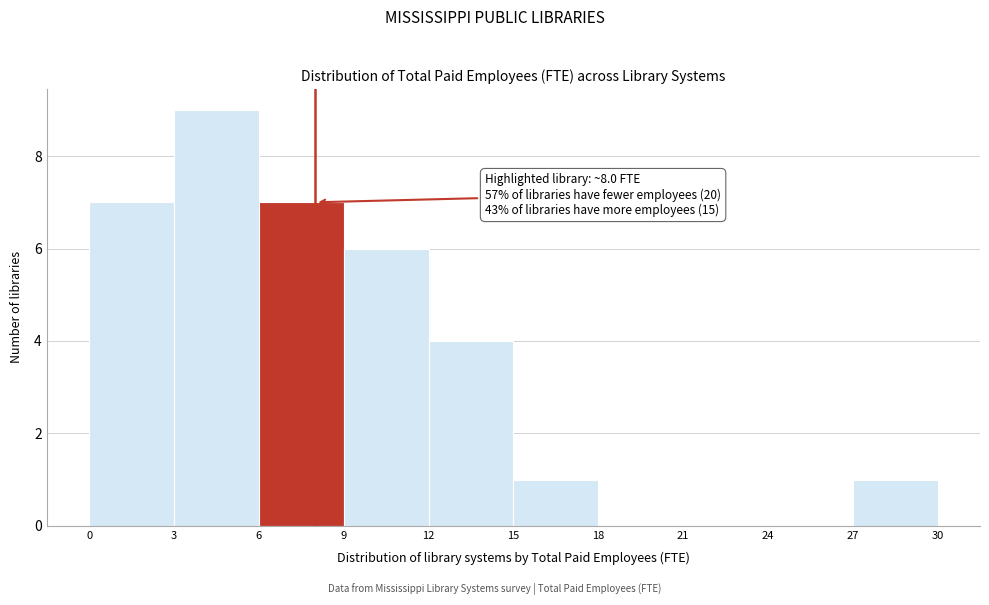

Over which range of the x-axis is the bar tallest?

3 to 6